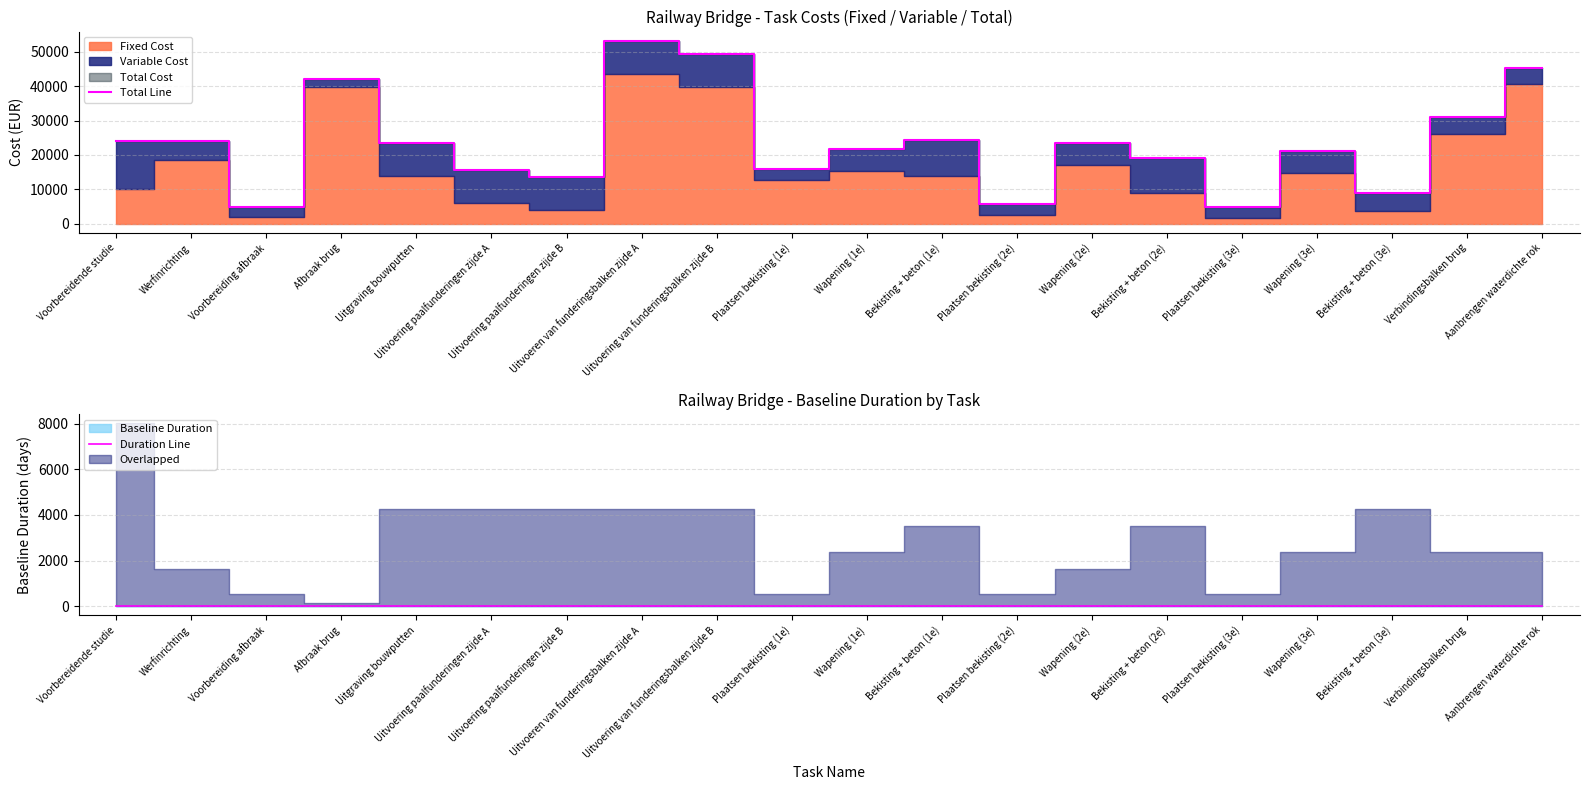

What is the sum of the Duration Line values at Uitvoering paalfunderingen zijde B and Plaatsen bekisting (2e)?

12.8